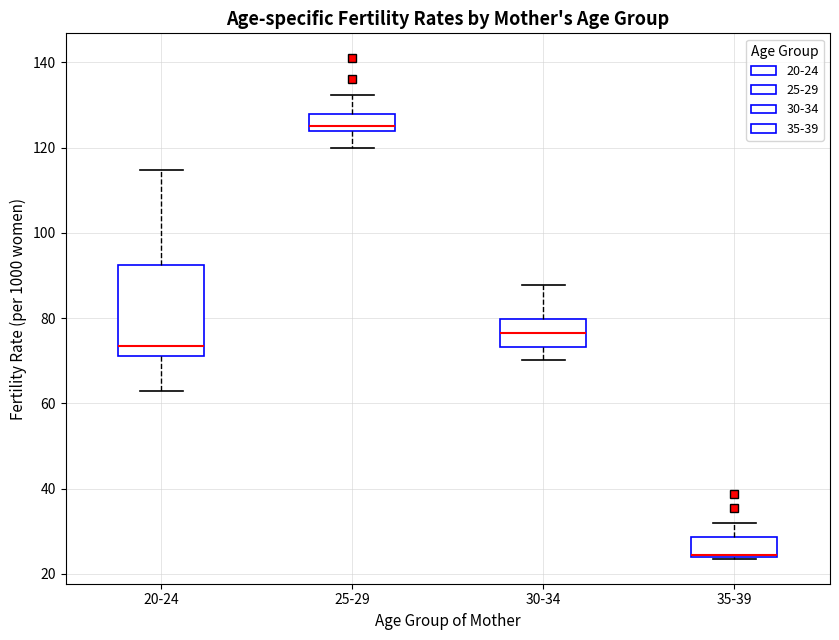

Where does the upper whisker of the box for 25-29 end on the y-axis? The values are not printed on the chart, so give them approximately, as read against the axis.

132